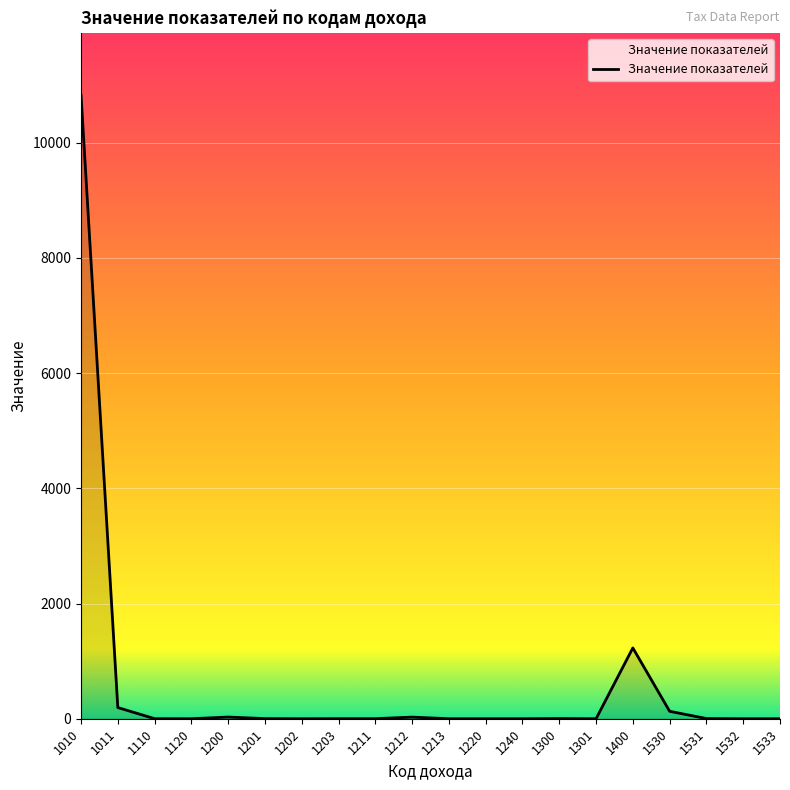

Count the number of categories in the chart.

20